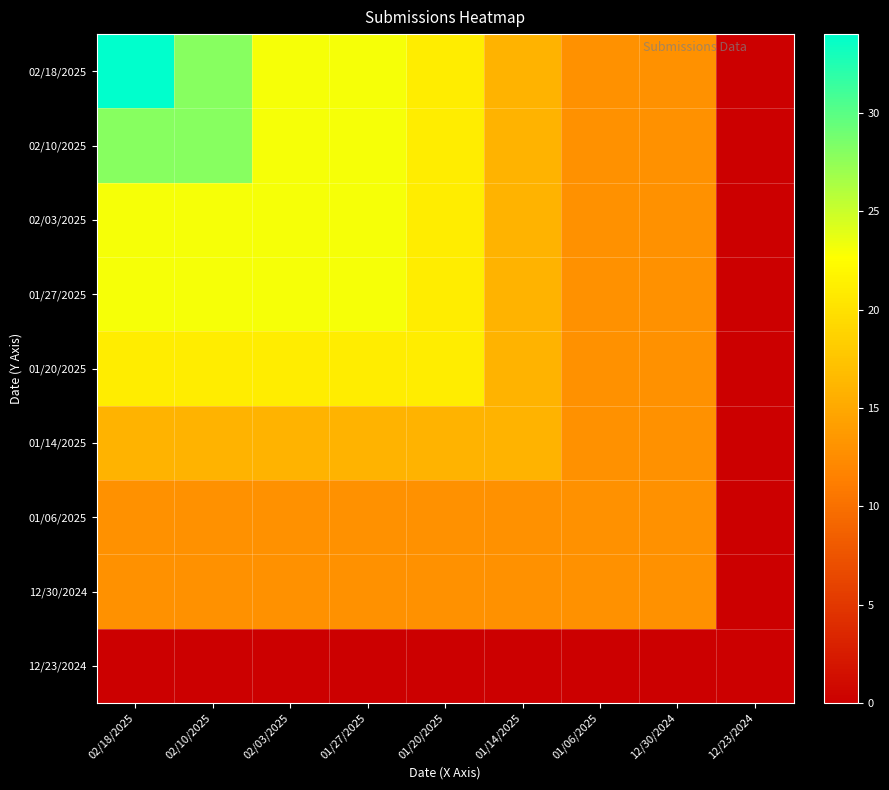

What is the difference between the highest and lowest values at 01/20/2025?

21